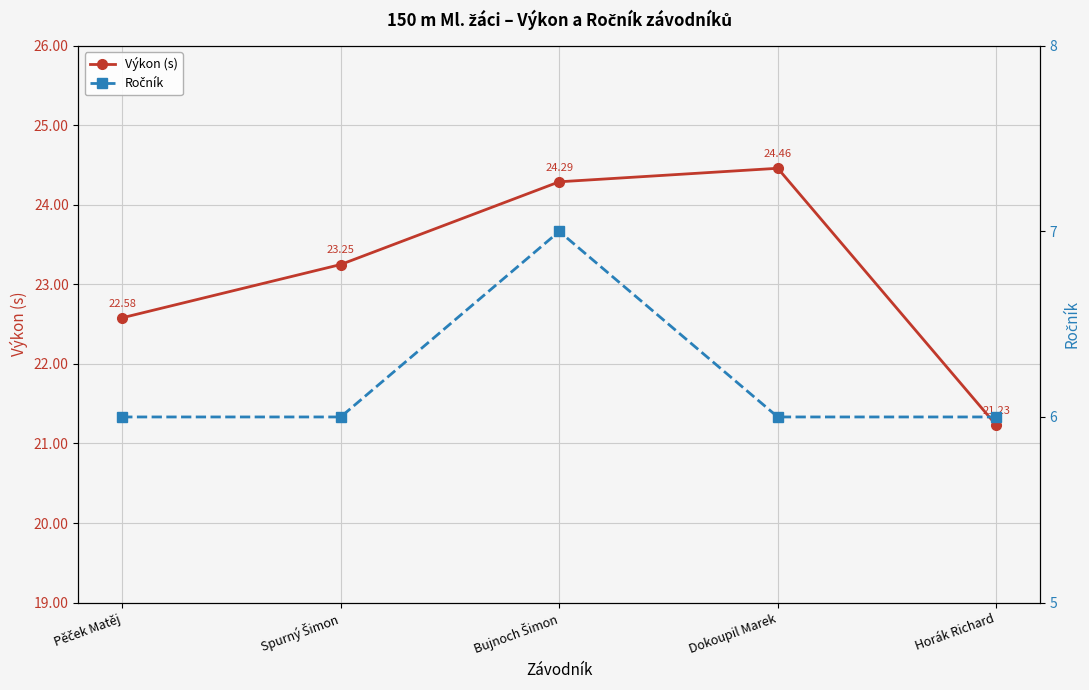

What is the sum of the Výkon (s) values at Dokoupil Marek and Pěček Matěj?

47.0